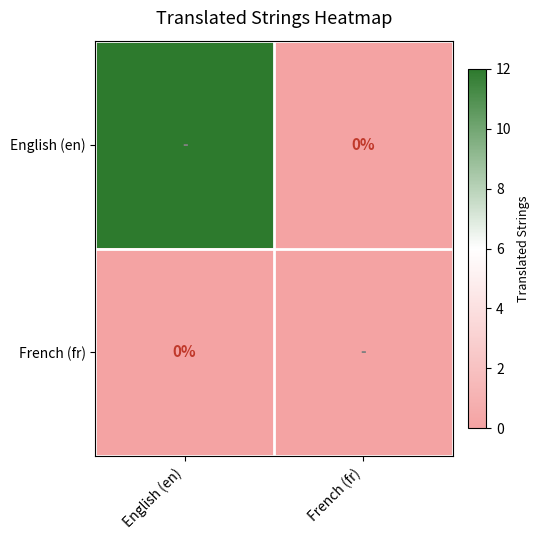

At how many categories does at least one series exceed 1?

1